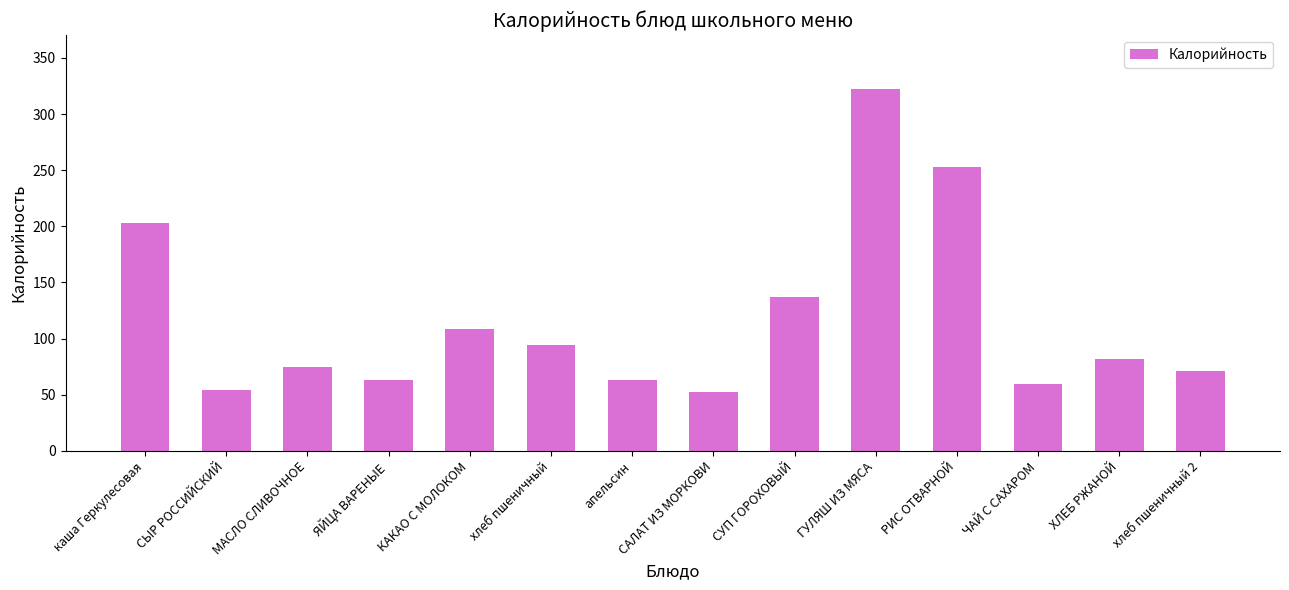

Does the chart contain stacked bars?

No